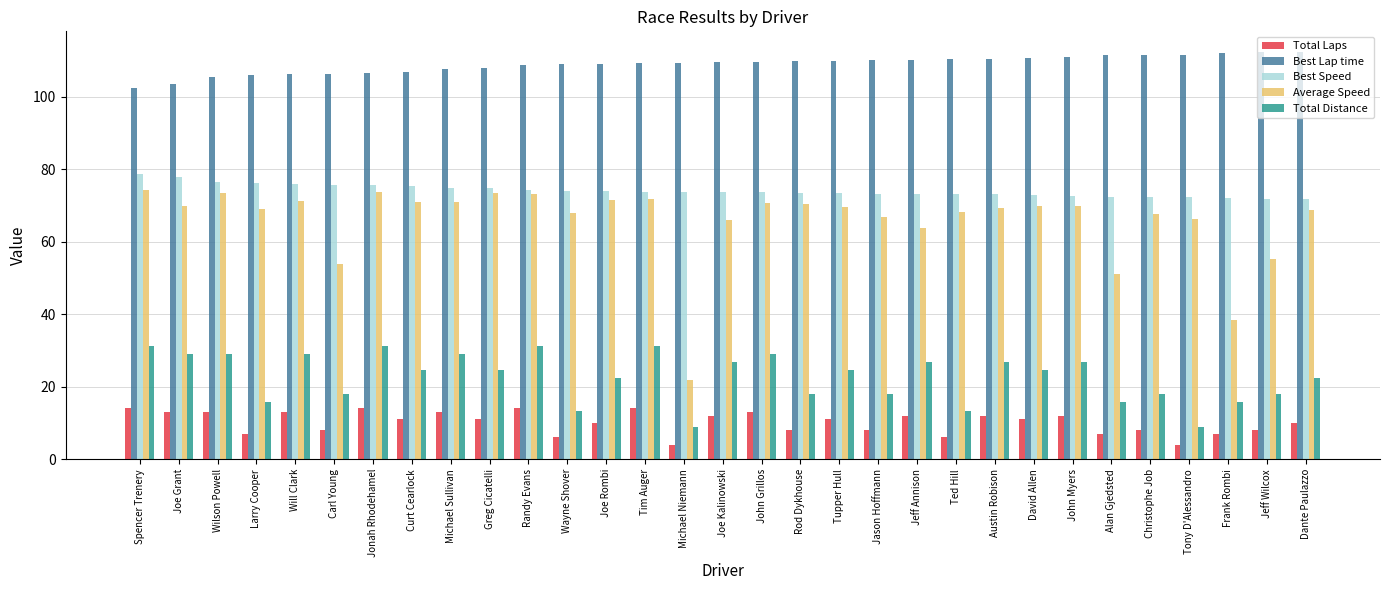

What is the total value across all series at Joe Grant?

293.2